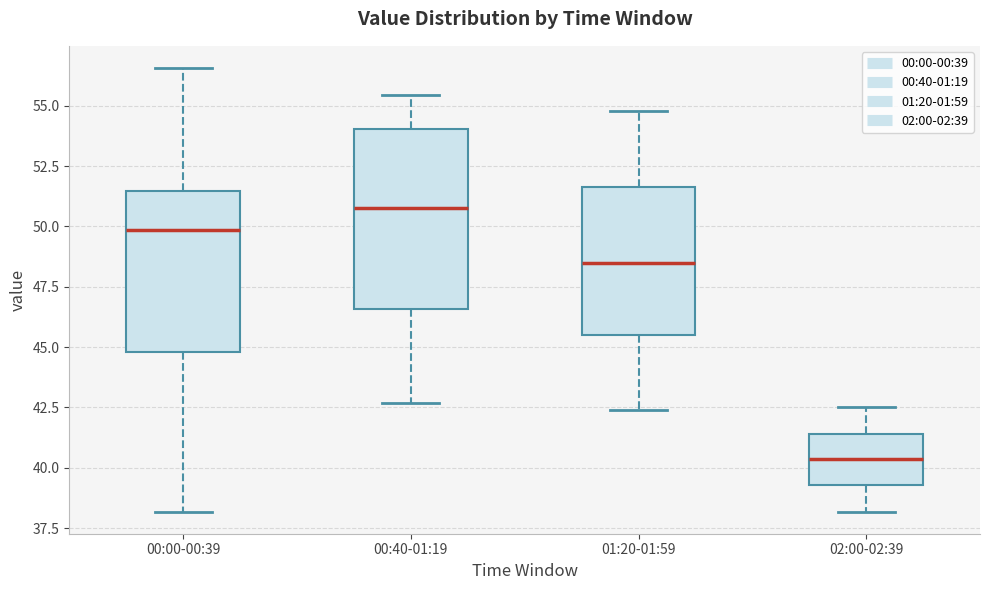

Which box's median line is the lowest?

02:00-02:39